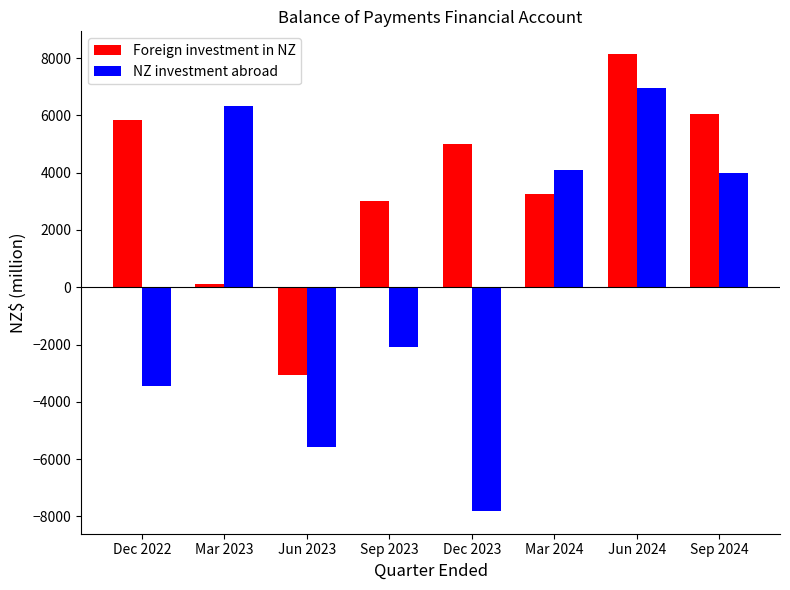

Count the number of categories in the chart.

8